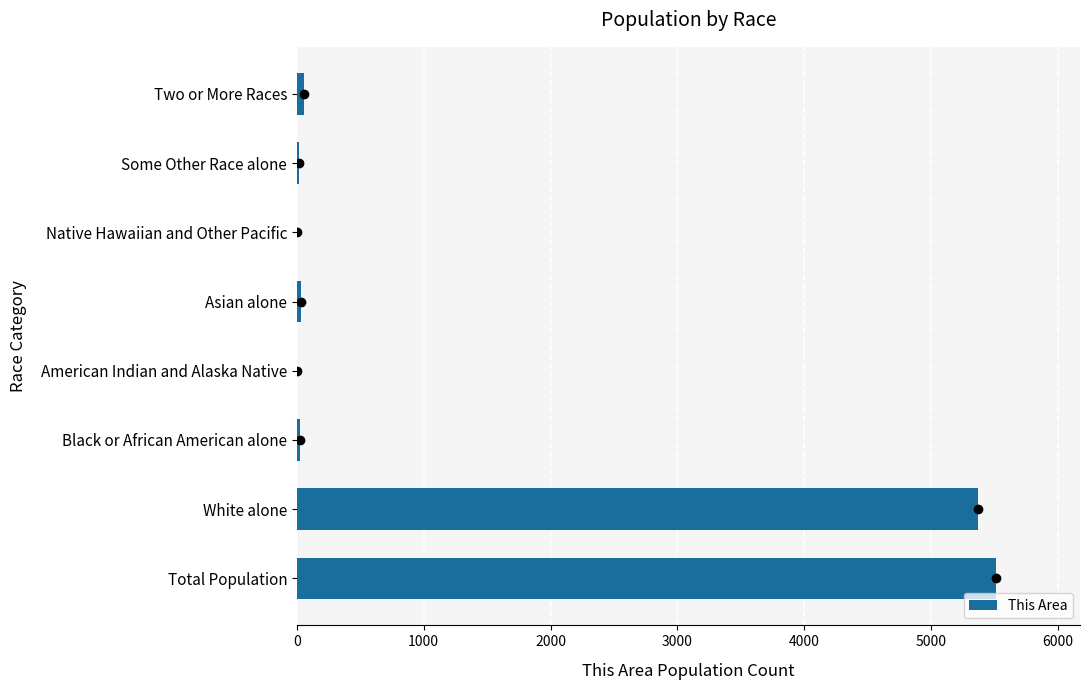

Which has a higher value, White alone or Native Hawaiian and Other Pacific?

White alone